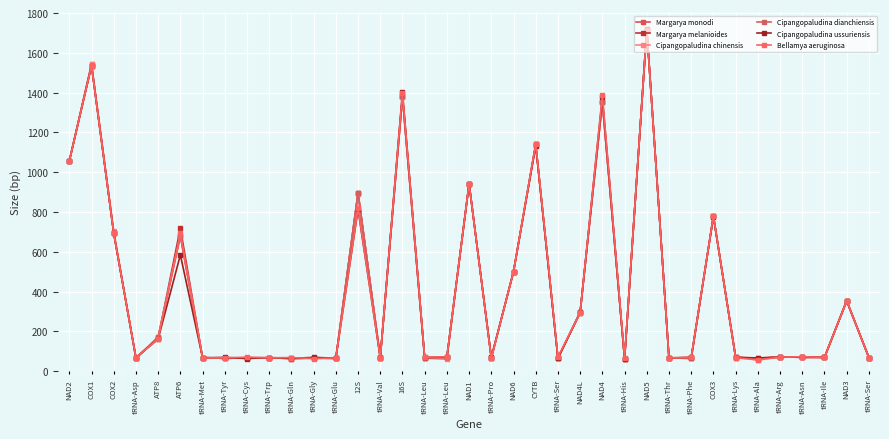

Which series has the largest range (max minus min)?

Cipangopaludina chinensis